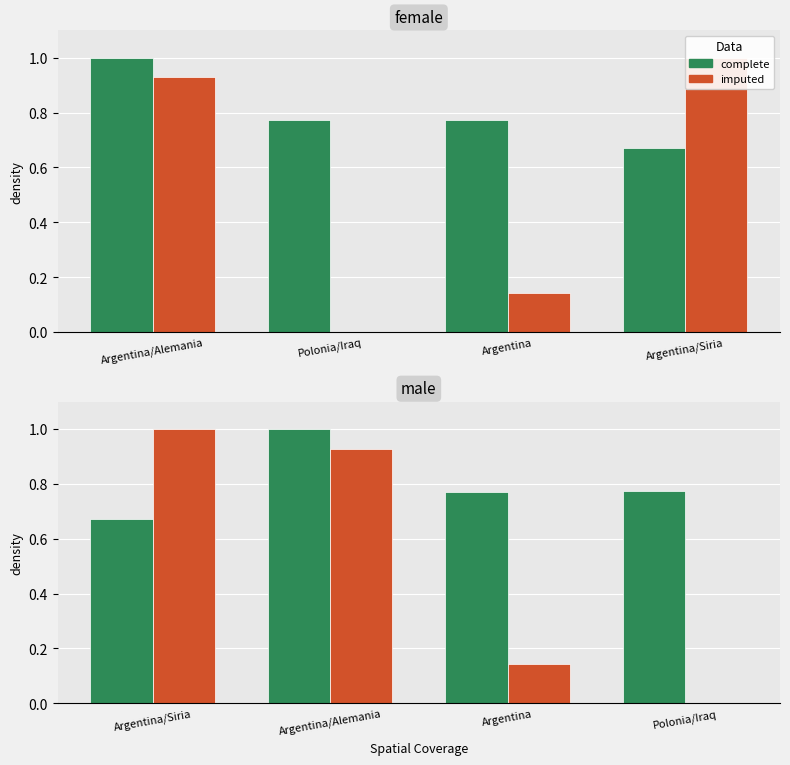

How many groups of bars are there?

4